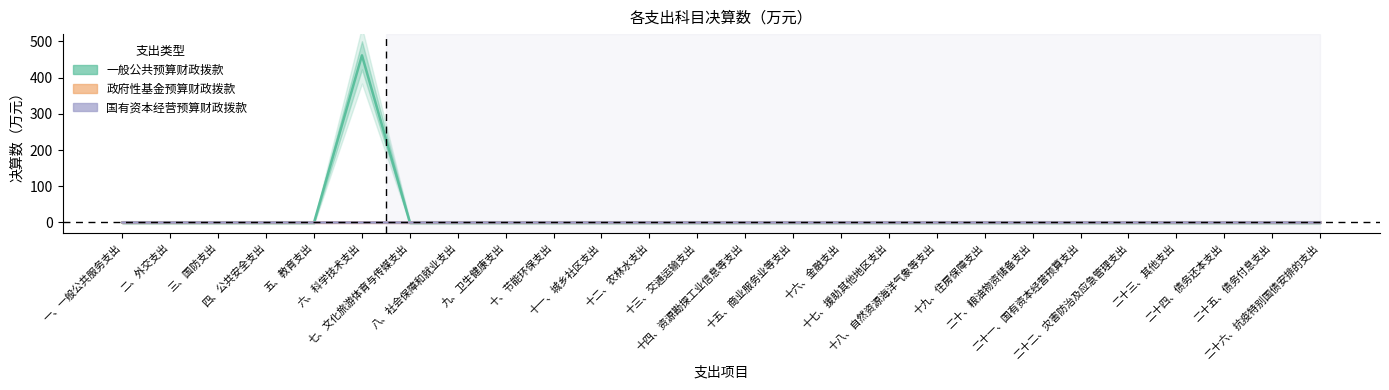

Reading left to right, what are all the values shown in this chart?

一般公共预算财政拨款: 0.0	0.0	0.0	0.0	0.0	461.3	0.0	0.0	0.0	0.0	0.0	0.0	0.0	0.0	0.0	0.0	0.0	0.0	0.0	0.0	0.0	0.0	0.0	0.0	0.0	0.0
政府性基金预算财政拨款: 0.0	0.0	0.0	0.0	0.0	0.0	0.0	0.0	0.0	0.0	0.0	0.0	0.0	0.0	0.0	0.0	0.0	0.0	0.0	0.0	0.0	0.0	0.0	0.0	0.0	0.0
国有资本经营预算财政拨款: 0.0	0.0	0.0	0.0	0.0	0.0	0.0	0.0	0.0	0.0	0.0	0.0	0.0	0.0	0.0	0.0	0.0	0.0	0.0	0.0	0.0	0.0	0.0	0.0	0.0	0.0